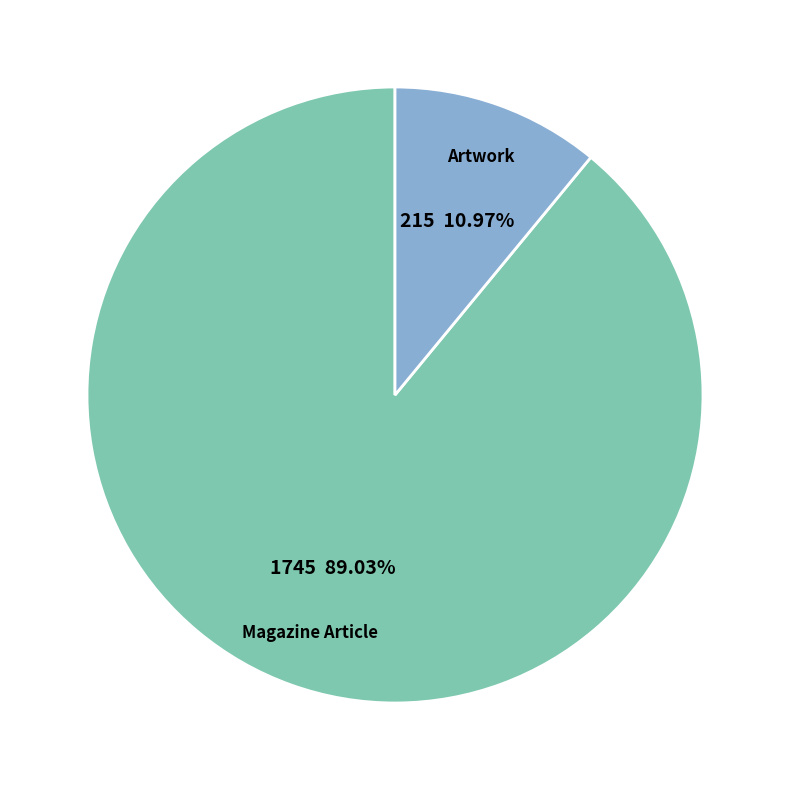

What is the total percentage of Magazine Article and Artwork?

100.0%